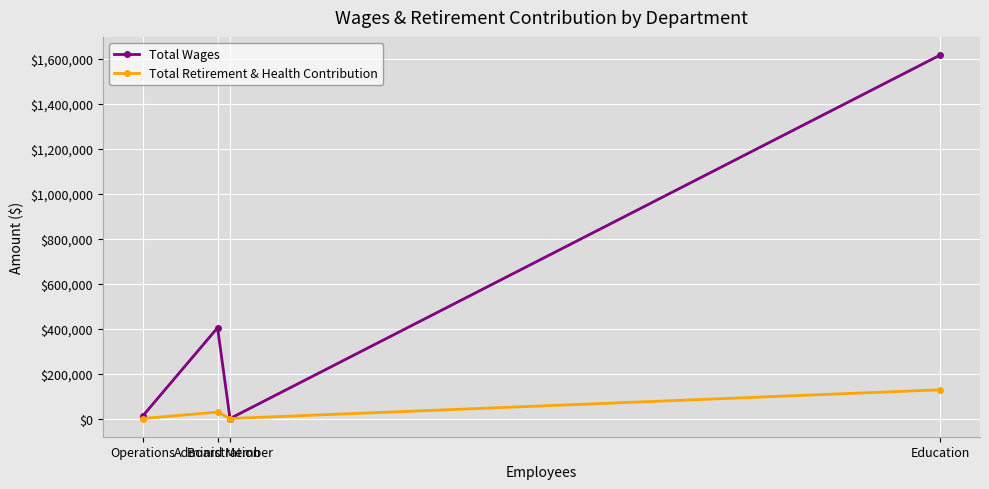

What is the maximum value for Total Retirement & Health Contribution?

127893